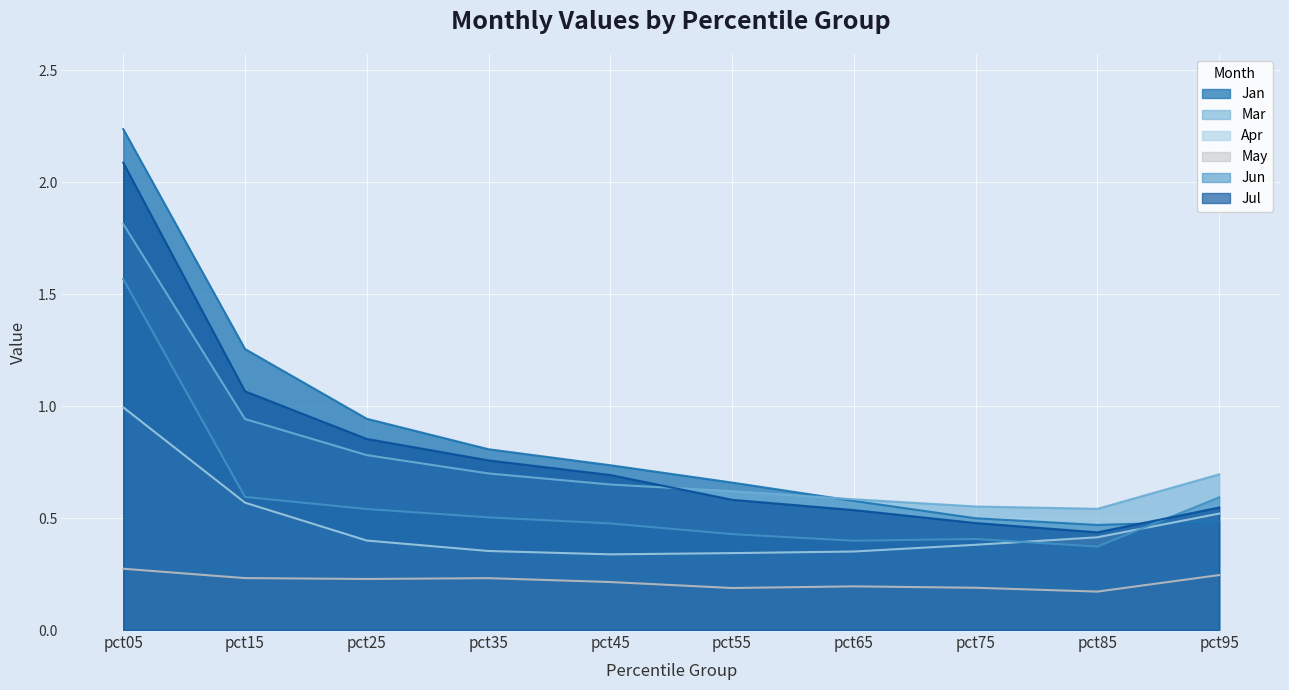

Reading left to right, transcribe all the data shown in this chart.

Jan: pct05=2.2	pct15=1.3	pct25=0.9	pct35=0.8	pct45=0.7	pct55=0.7	pct65=0.6	pct75=0.5	pct85=0.5	pct95=0.5
Mar: pct05=1.8	pct15=0.9	pct25=0.8	pct35=0.7	pct45=0.7	pct55=0.6	pct65=0.6	pct75=0.6	pct85=0.5	pct95=0.7
Apr: pct05=1.0	pct15=0.6	pct25=0.4	pct35=0.4	pct45=0.3	pct55=0.3	pct65=0.4	pct75=0.4	pct85=0.4	pct95=0.5
May: pct05=0.3	pct15=0.2	pct25=0.2	pct35=0.2	pct45=0.2	pct55=0.2	pct65=0.2	pct75=0.2	pct85=0.2	pct95=0.2
Jun: pct05=1.6	pct15=0.6	pct25=0.5	pct35=0.5	pct45=0.5	pct55=0.4	pct65=0.4	pct75=0.4	pct85=0.4	pct95=0.6
Jul: pct05=2.1	pct15=1.1	pct25=0.9	pct35=0.8	pct45=0.7	pct55=0.6	pct65=0.5	pct75=0.5	pct85=0.4	pct95=0.5